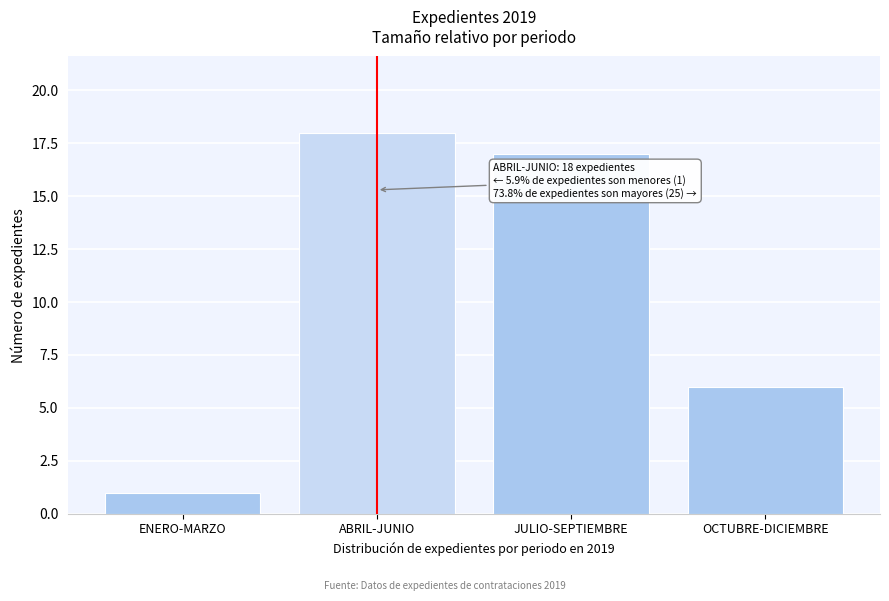

Reading right to left, transcribe all the data shown in this chart.

OCTUBRE-DICIEMBRE=6	JULIO-SEPTIEMBRE=17	ABRIL-JUNIO=18	ENERO-MARZO=1